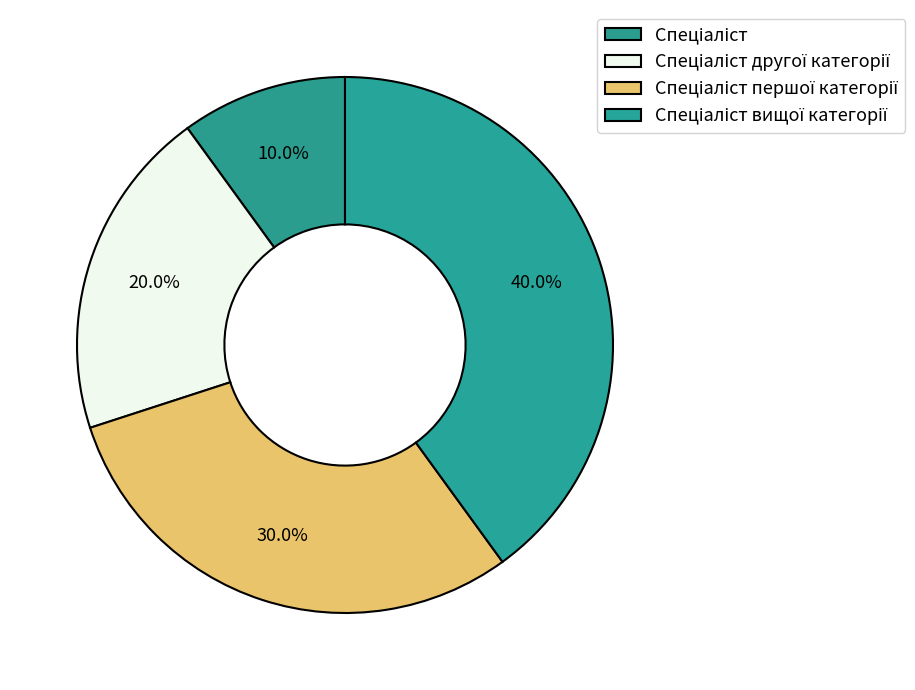

How many slices are in this pie chart?

4